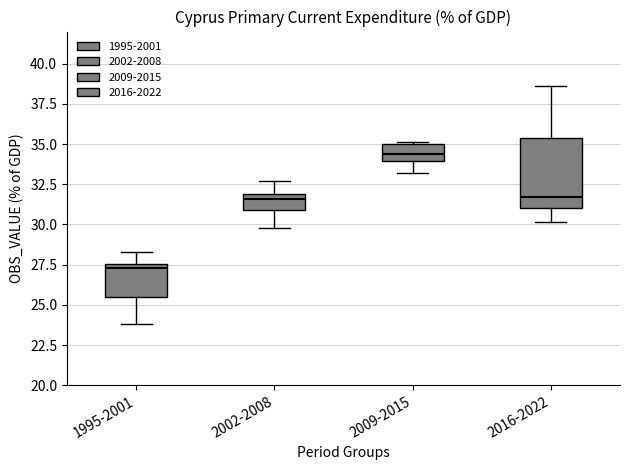

Reading left to right, read every box against the y-axis: the position of its median line, the range the box covers, and the ends of its whiskers. The values are not printed on the chart, so give them approximately, as read against the axis.

1995-2001: median 27.5 (just below the box's upper edge), box 25.5 to 27.5, whiskers 24.0 to 28.5
2002-2008: median 31.5, box 31.0 to 32.0, whiskers 30.0 to 32.5
2009-2015: median 34.5, box 34.0 to 35.0, whiskers 33.0 to 35.0
2016-2022: median 31.5, box 31.0 to 35.5, whiskers 30.0 to 38.5